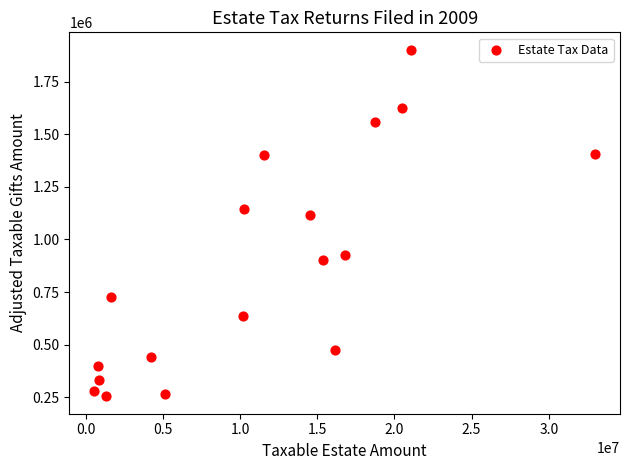

What Y value in the scatter plot is closest to 1078004?

1114730